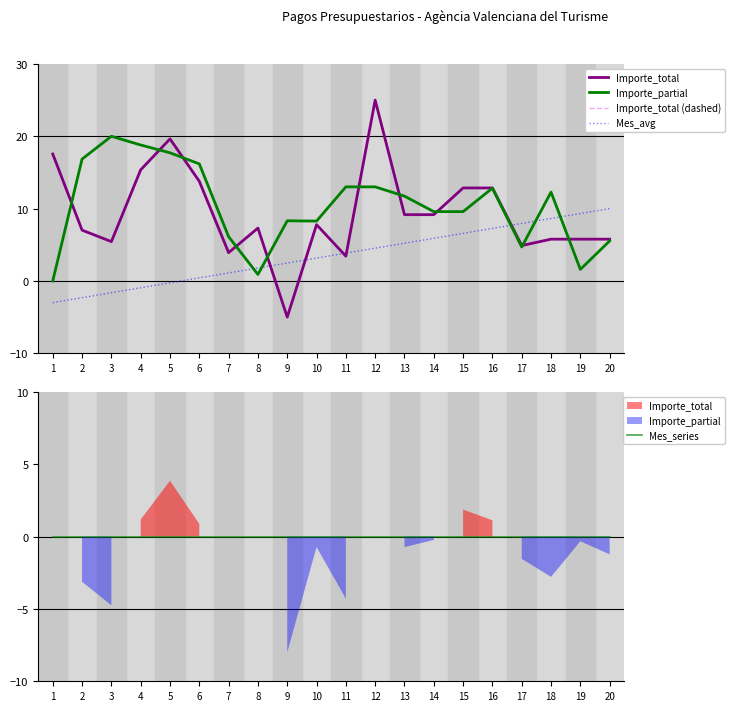

Which series changed the most between 6 and 8?

Importe_partial